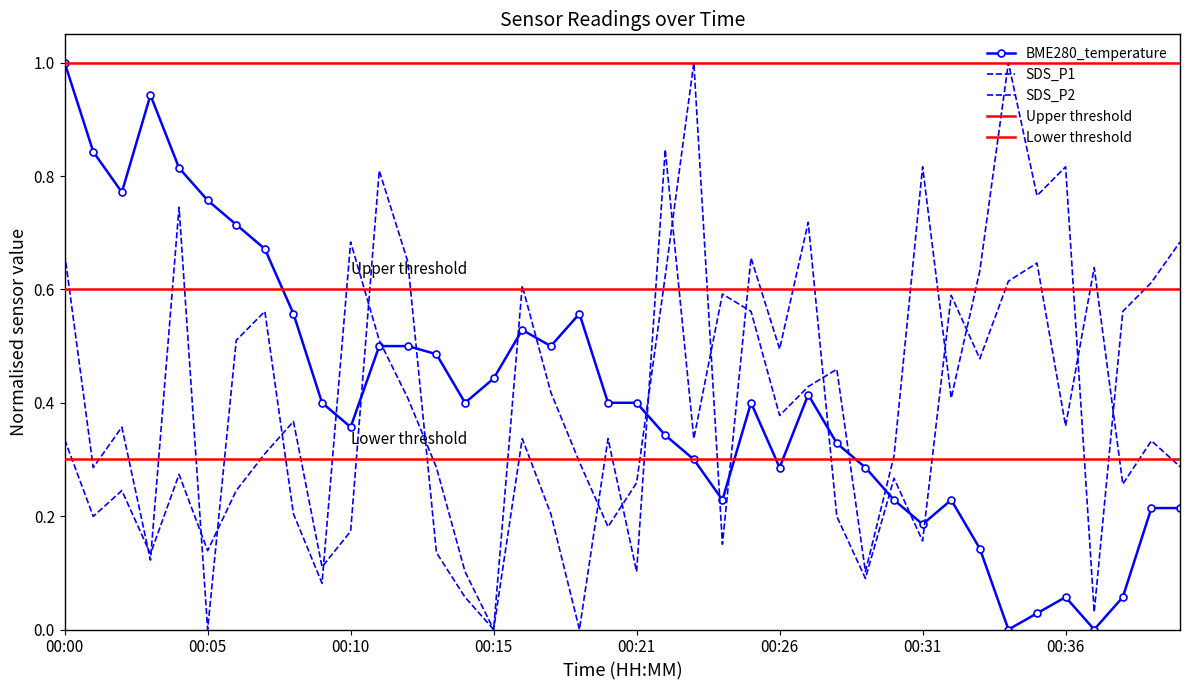

Reading left to right, extract all data points from this chart.

BME280_temperature: 1.0	0.8	0.8	0.9	0.8	0.8	0.7	0.7	0.6	0.4	0.4	0.5	0.5	0.5	0.4	0.4	0.5	0.5	0.6	0.4	0.4	0.3	0.3	0.2	0.4	0.3	0.4	0.3	0.3	0.2	0.2	0.2	0.1	0.0	0.0	0.1	0.0	0.1	0.2	0.2
SDS_P1: 0.3	0.2	0.2	0.1	0.3	0.1	0.2	0.3	0.4	0.1	0.2	0.8	0.6	0.1	0.1	0.0	0.6	0.4	0.3	0.2	0.3	0.6	1.0	0.2	0.7	0.5	0.7	0.2	0.1	0.3	0.2	0.6	0.5	0.6	0.6	0.4	0.6	0.3	0.3	0.3
SDS_P2: 0.7	0.3	0.4	0.1	0.7	0.0	0.5	0.6	0.2	0.1	0.7	0.5	0.4	0.3	0.1	0.0	0.3	0.2	0.0	0.3	0.1	0.8	0.3	0.6	0.6	0.4	0.4	0.5	0.1	0.3	0.8	0.4	0.6	1.0	0.8	0.8	0.0	0.6	0.6	0.7